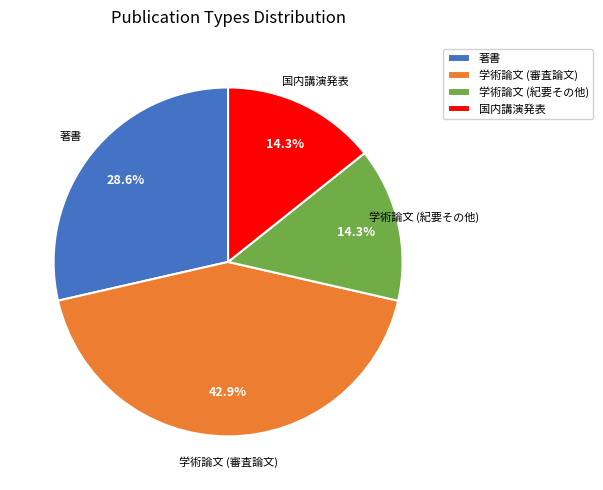

Approximately how many times larger is the value at 国内講演発表 compared to 著書?

0.5